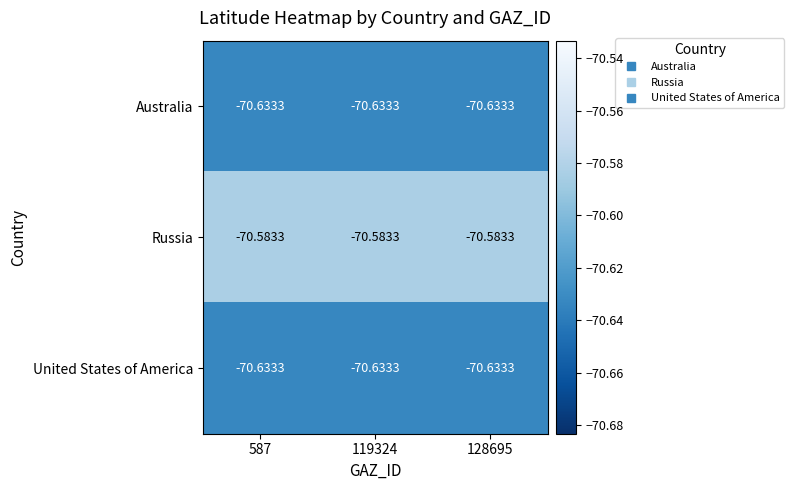

Which series has the largest total across all categories?

Russia